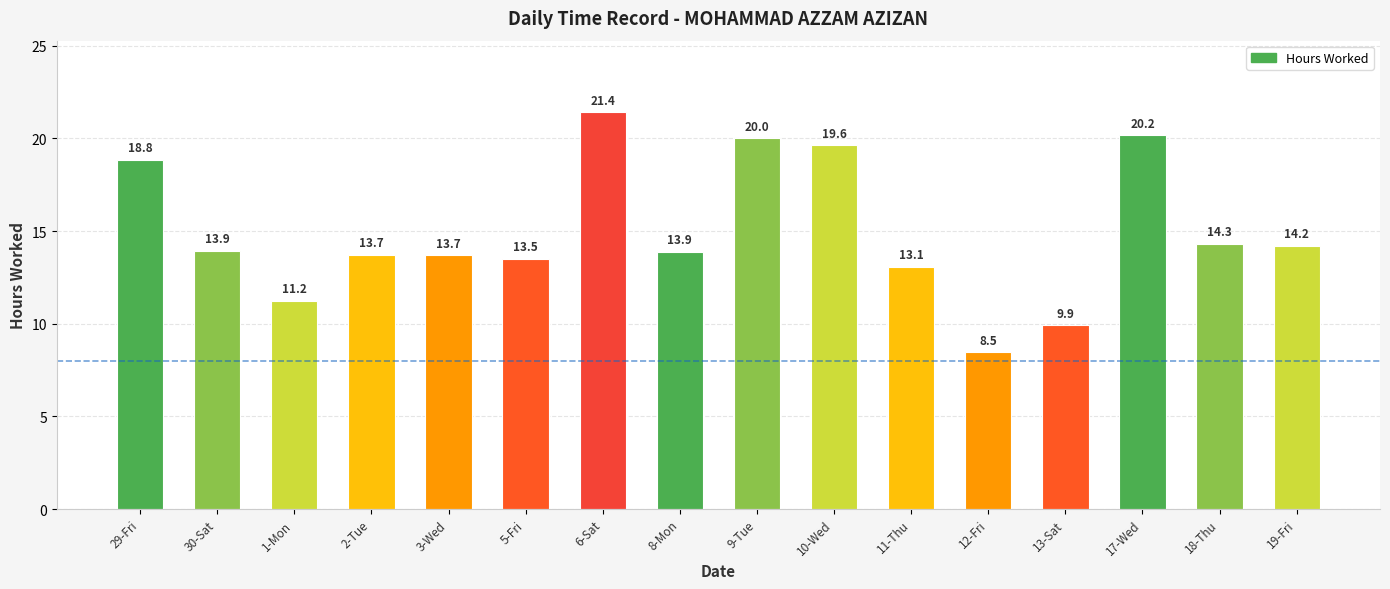

What is the average value?

15.0